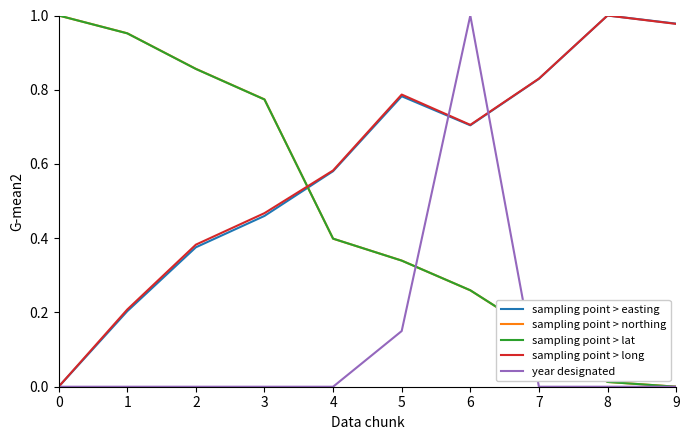

Where is sampling point > lat nearest to the value 0?

9